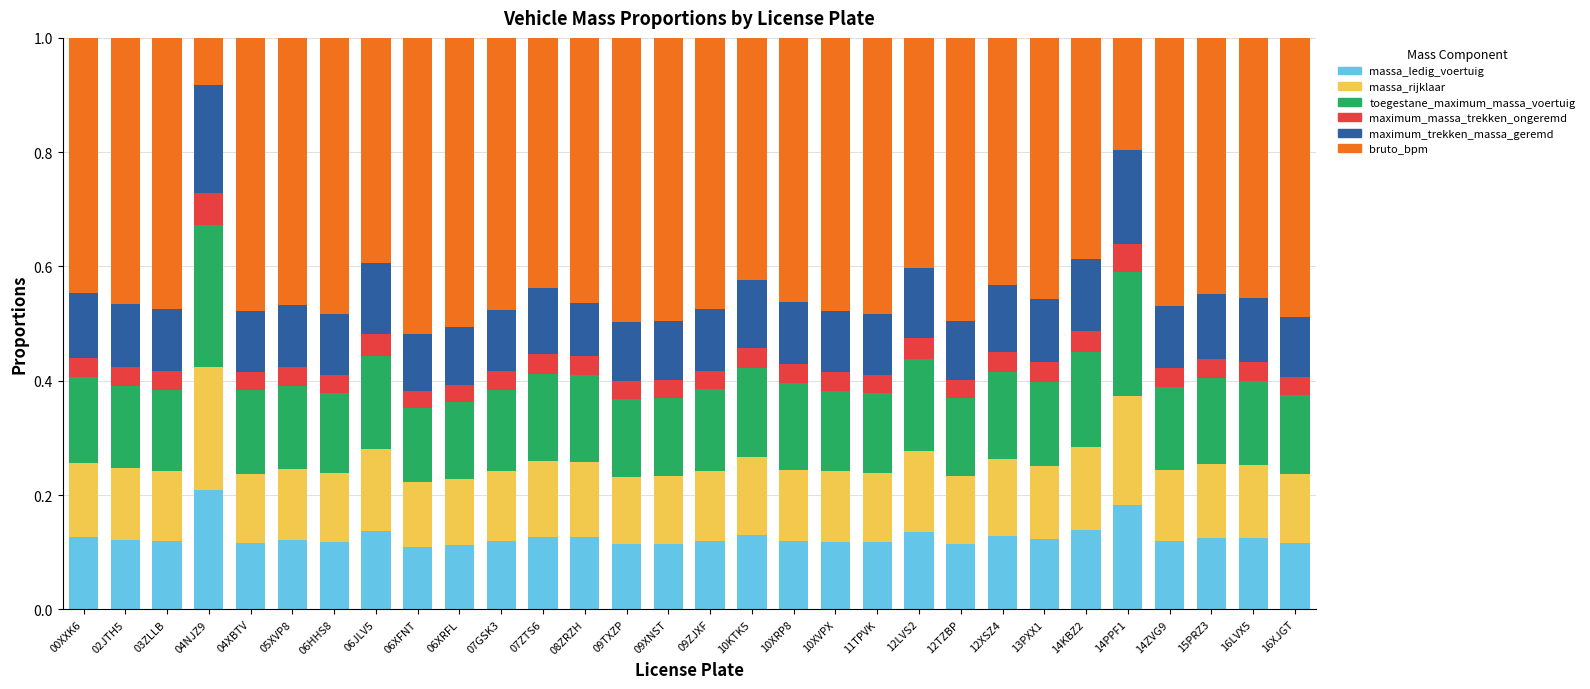

How many bars are there in total?

30